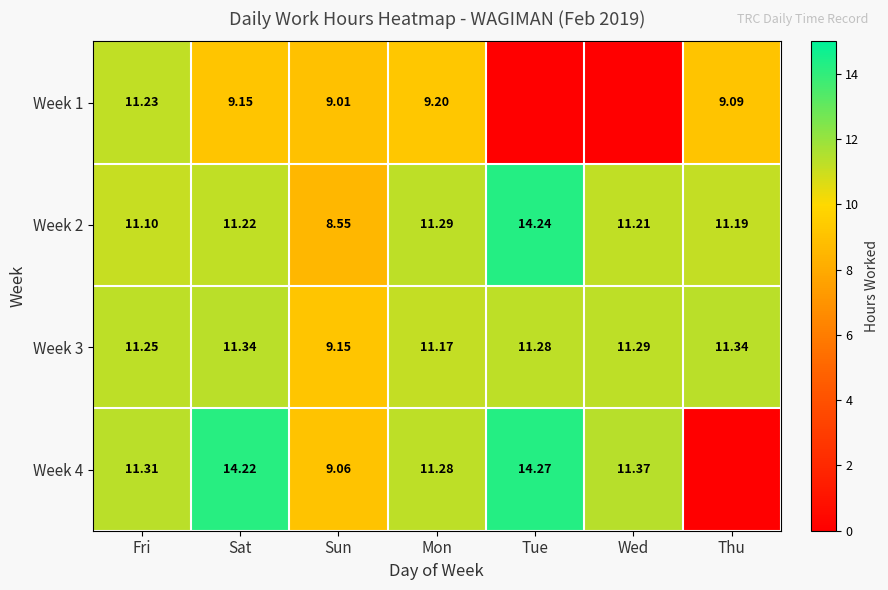

Is it true that Week 1 equals 9.1 at Thu?

True